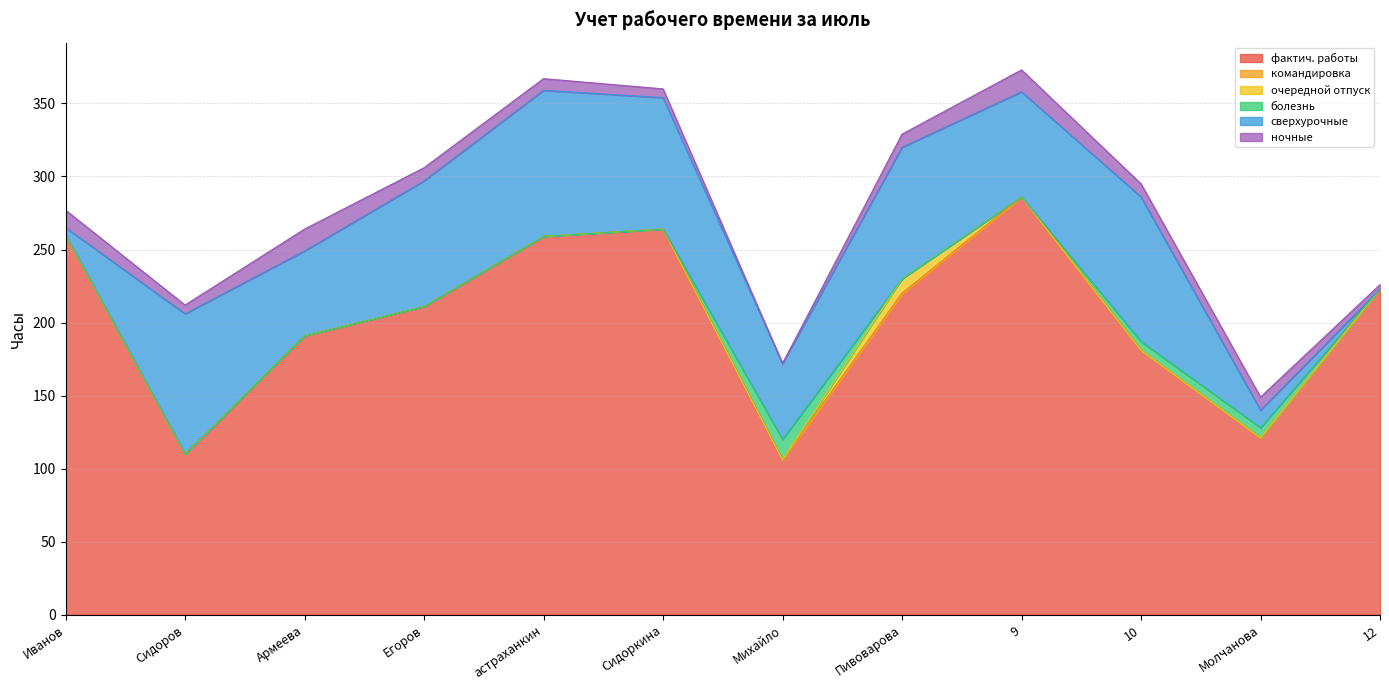

List the series in order of their peak value, highest first.

фактич. работы, сверхурочные, ночные, болезнь, очередной отпуск, командировка